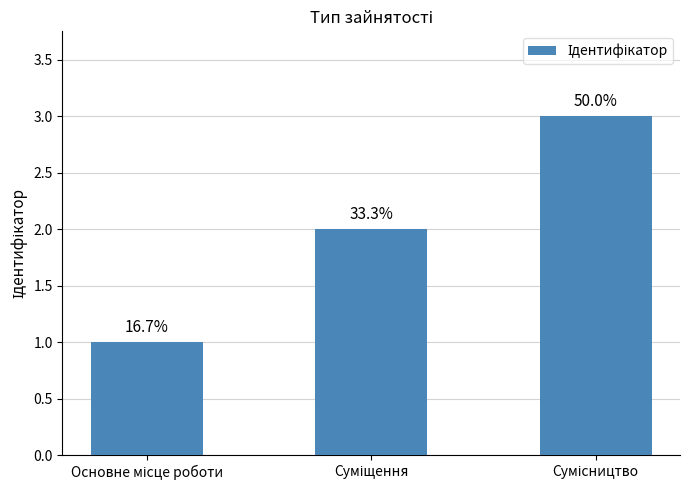

What is the label of the 2nd bar from the right?

Суміщення